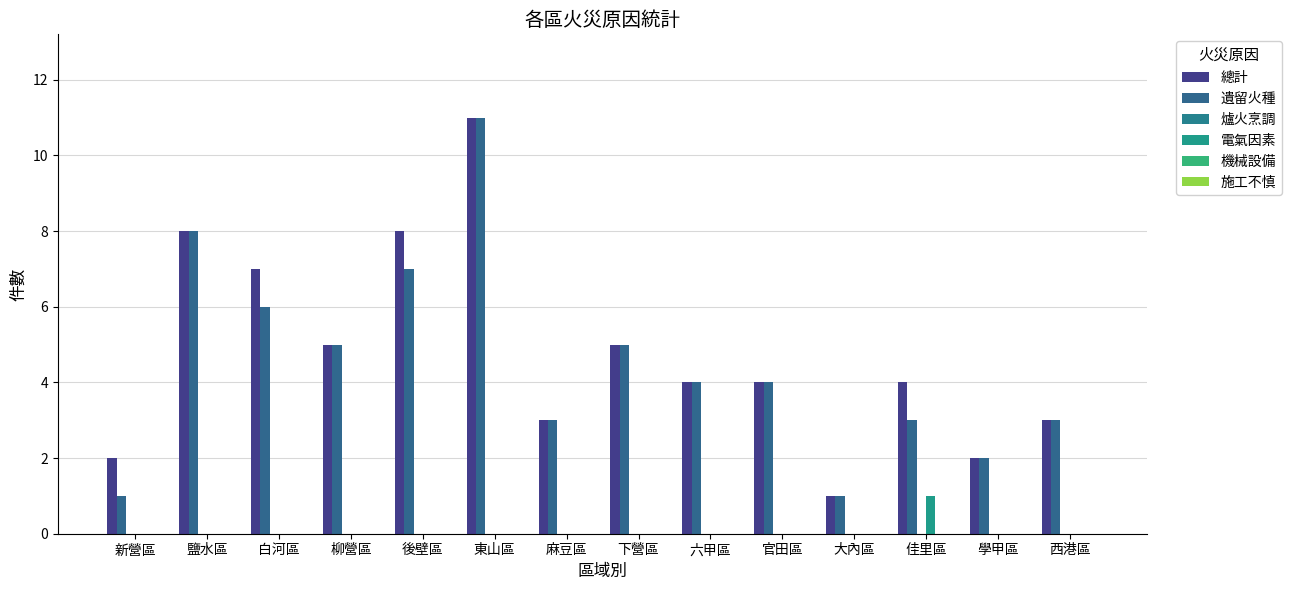

Which category has the highest value across all series?

東山區